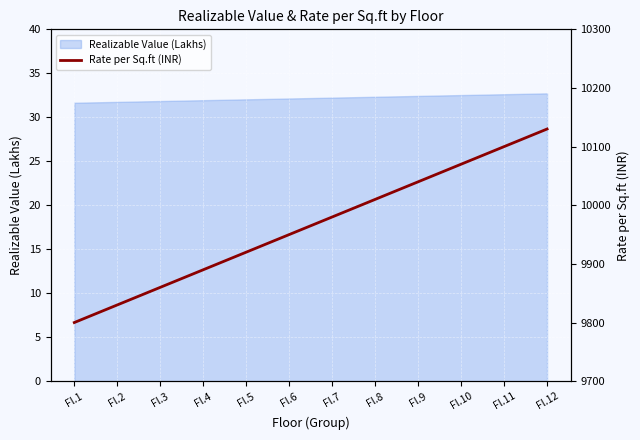

True or false: the data shows 6388 at Fl.9.

False